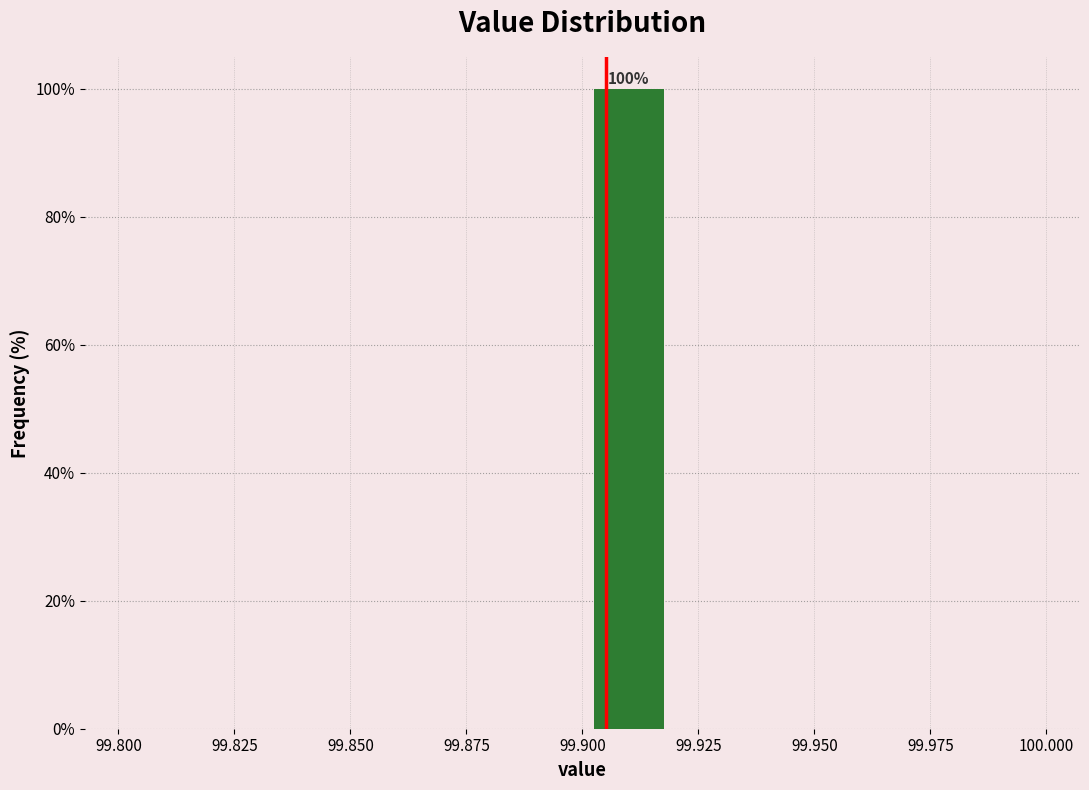

Over which range of the x-axis is the bar tallest?

99.90 to 99.92